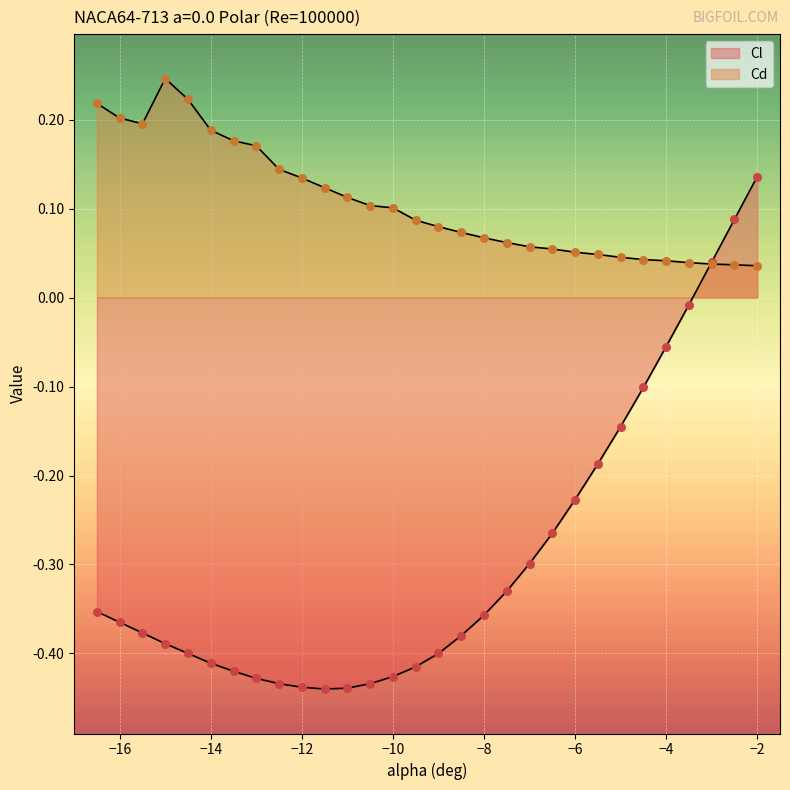

Which series reaches the minimum Y coordinate?

Cl